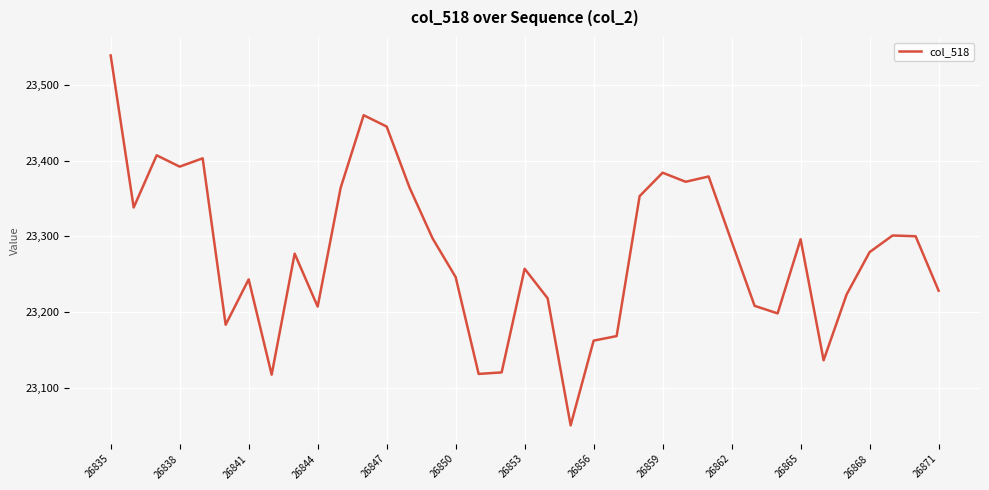

What is the smallest value displayed?

23050